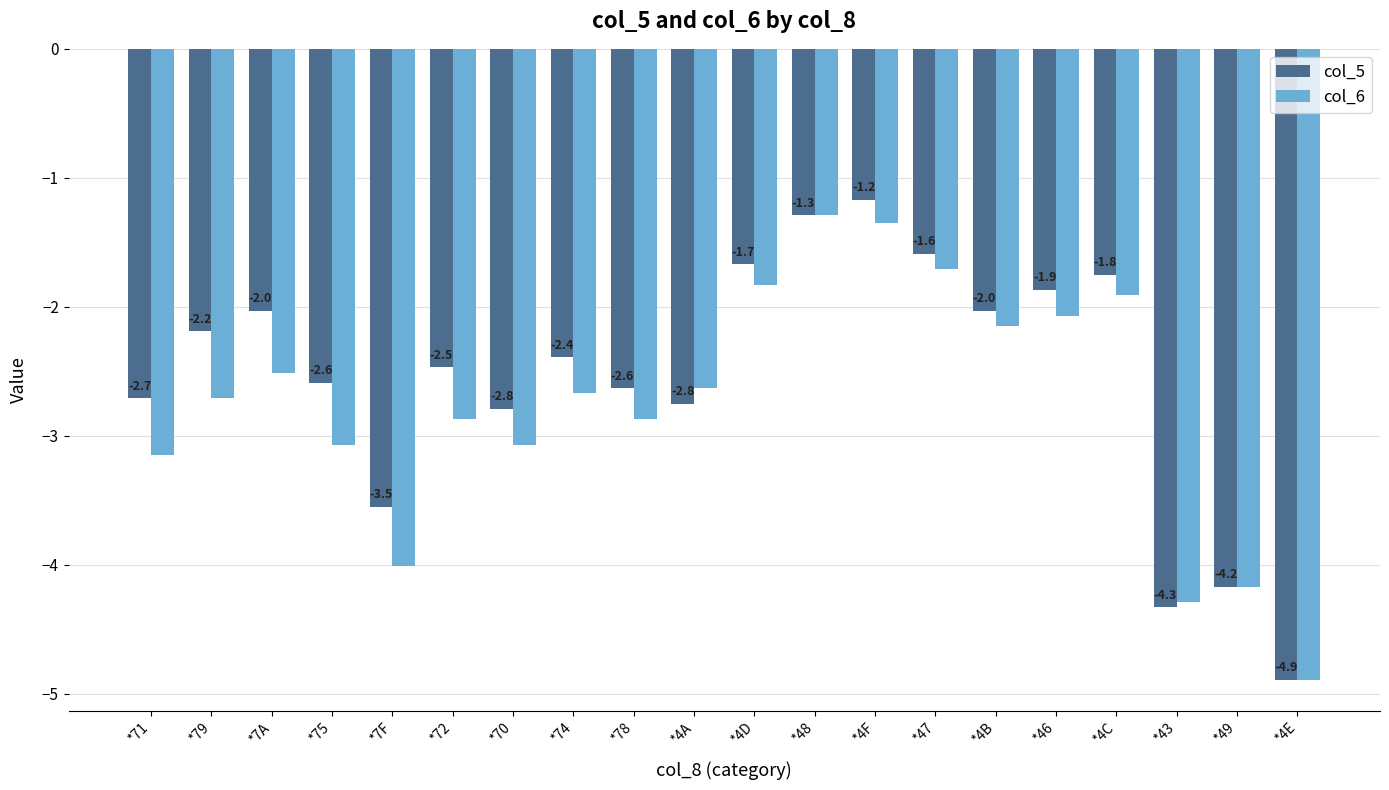

Is the value of col_6 at *43 greater than the value of col_5 at *4F?

No